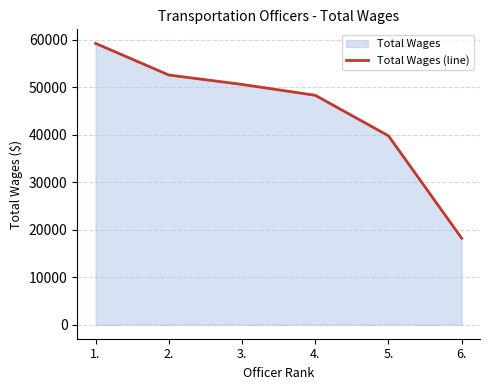

What is the label of the 1st point from the left?

1.